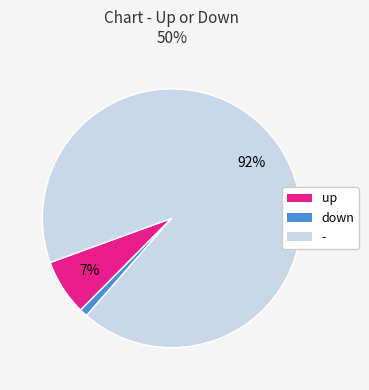

Between - and up, which is larger?

-